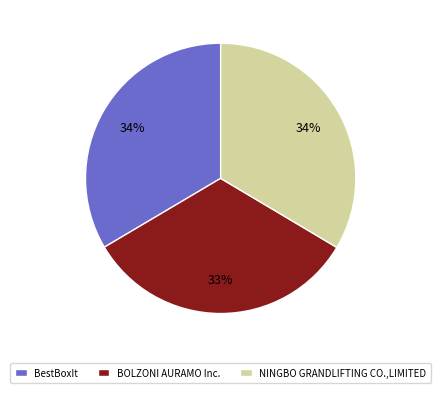

Is it true that NINGBO GRANDLIFTING CO.,LIMITED is 43% of the pie?

False